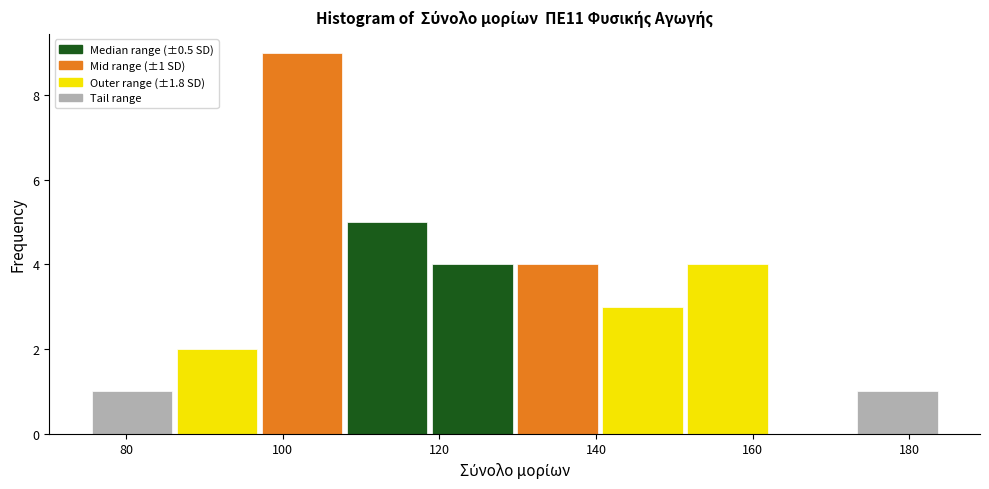

Which range on the x-axis has the tallest bar?

98 to 108